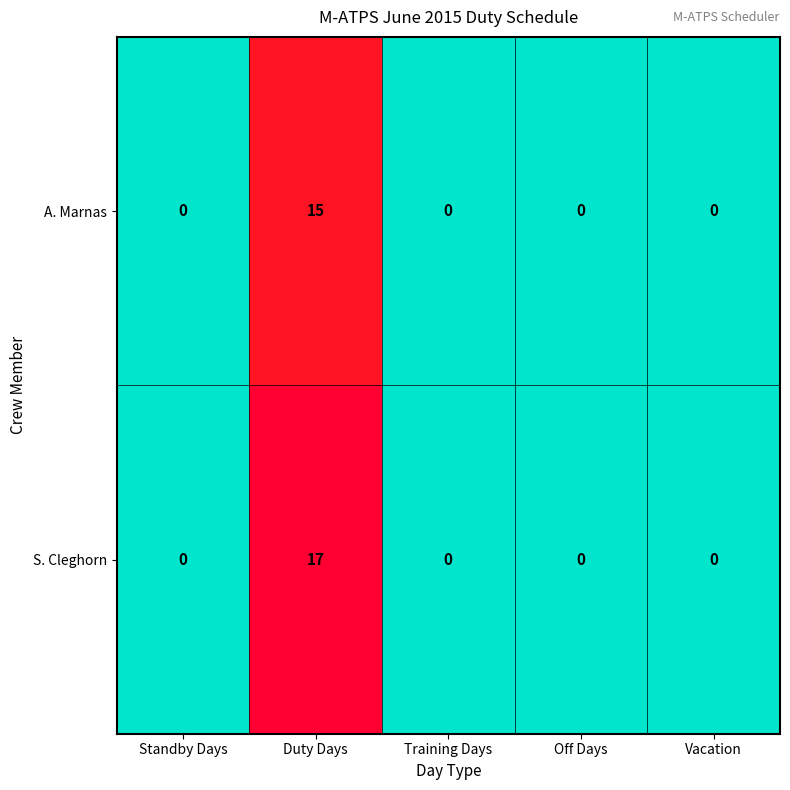

What is the maximum value shown in the chart?

17